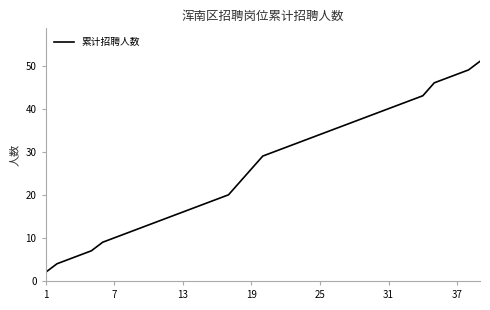

What is the maximum value shown in the chart?

51